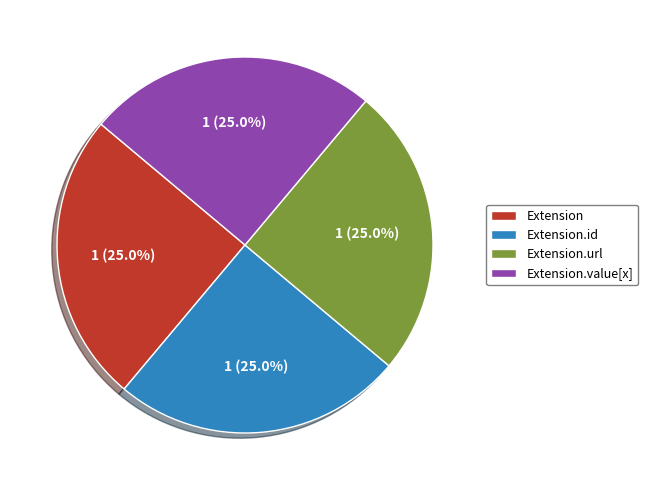

Combined, what portion of the pie is Extension.url and Extension.id?

50.0%